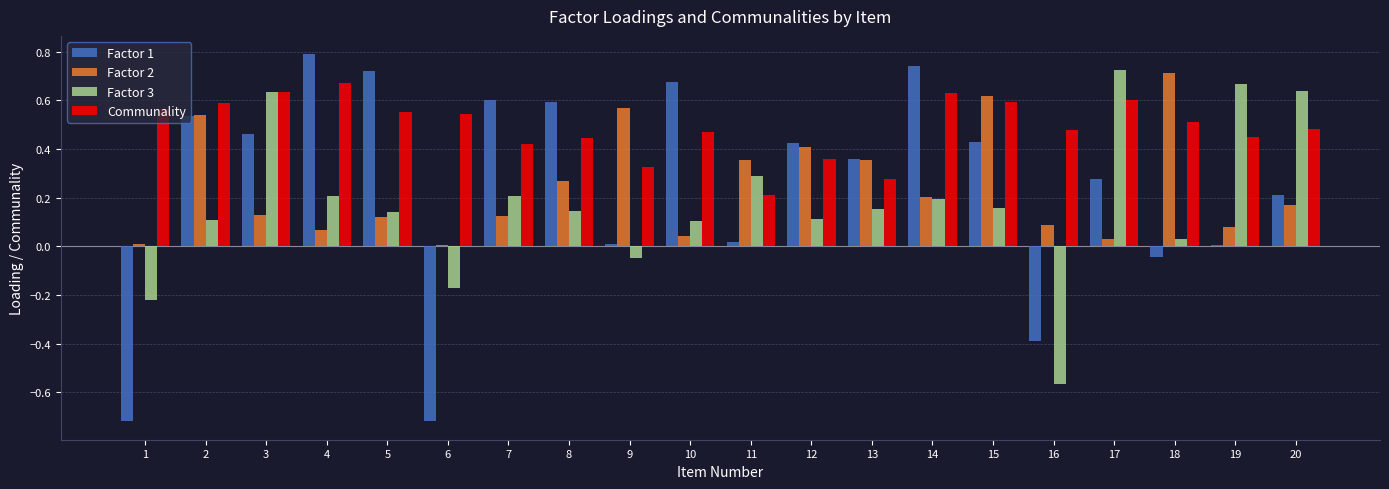

Which series has the widest spread of values?

Factor 1